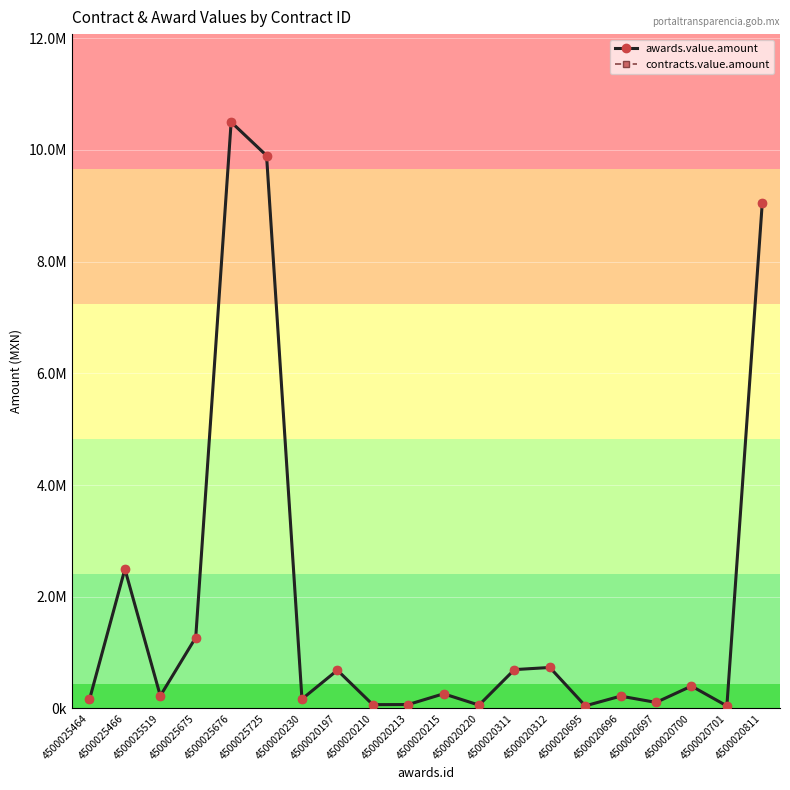

The value of awards.value.amount at 4500025519 is 224995.3. True or false?

True